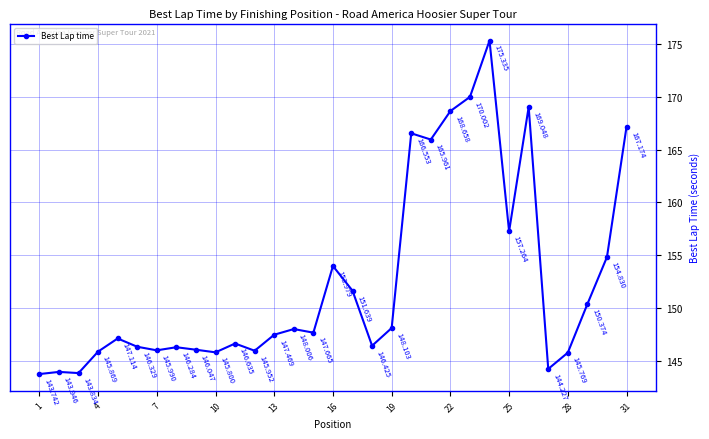

Reading left to right, list all the values displayed in this chart.

143.7	143.9	143.8	145.9	147.1	146.3	146.0	146.3	146.0	145.8	146.6	146.0	147.5	148.0	147.7	154.0	151.6	146.4	148.1	166.6	166.0	168.7	170.0	175.3	157.3	169.0	144.2	145.8	150.4	154.8	167.2